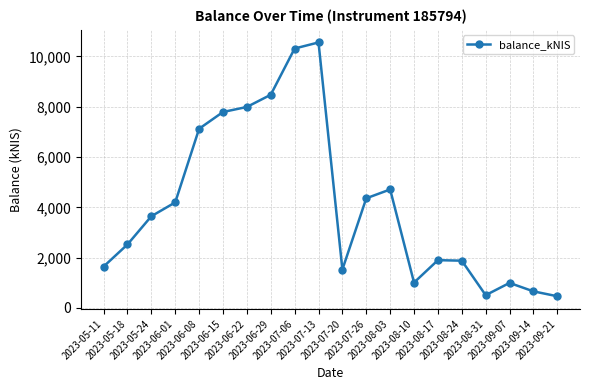

What is the difference between the maximum and minimum values?

10086.1